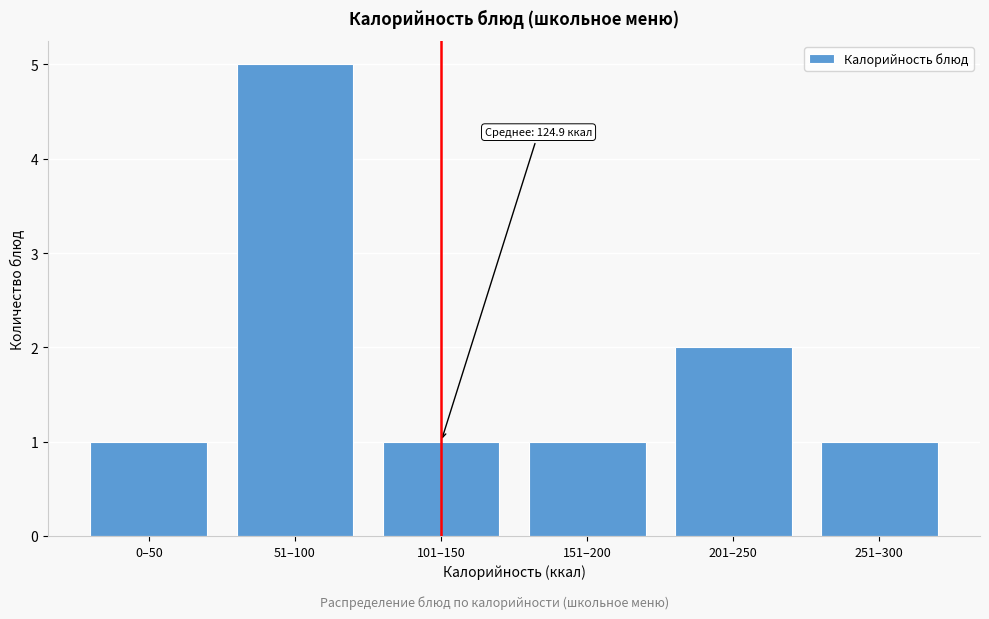

Reading right to left, list all the values displayed in this chart.

1	2	1	1	5	1